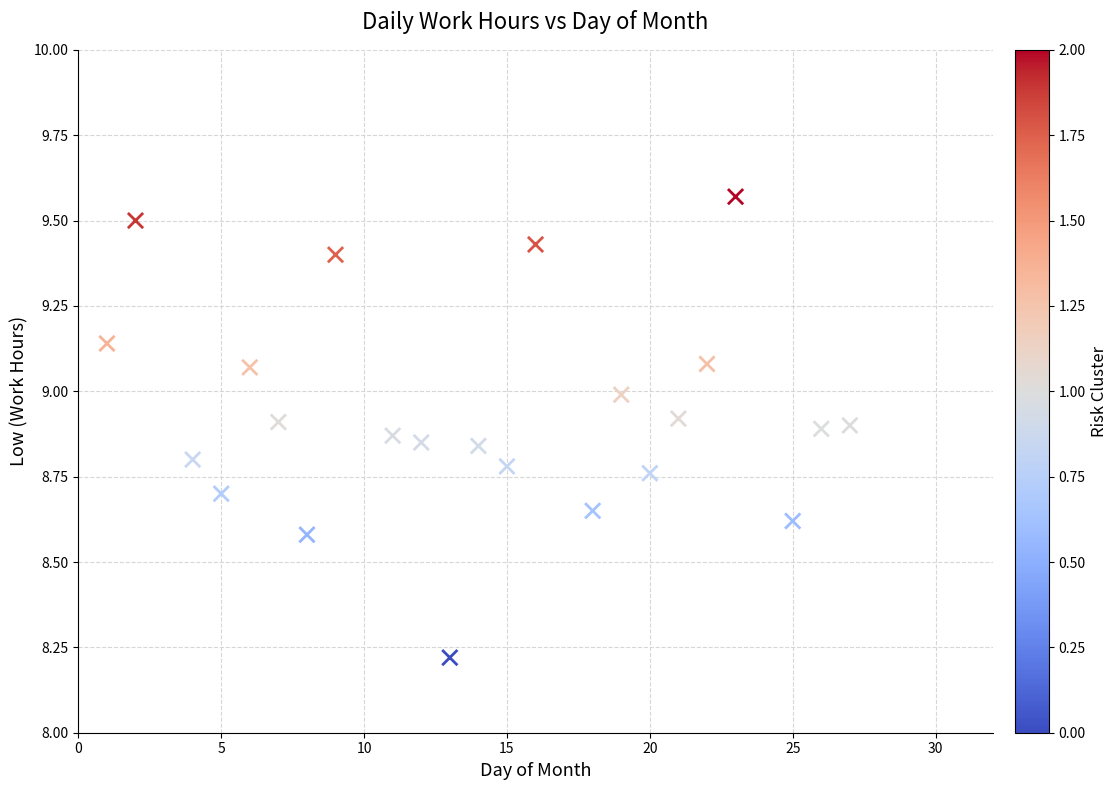

What is the range of X values (max minus min)?

26.0